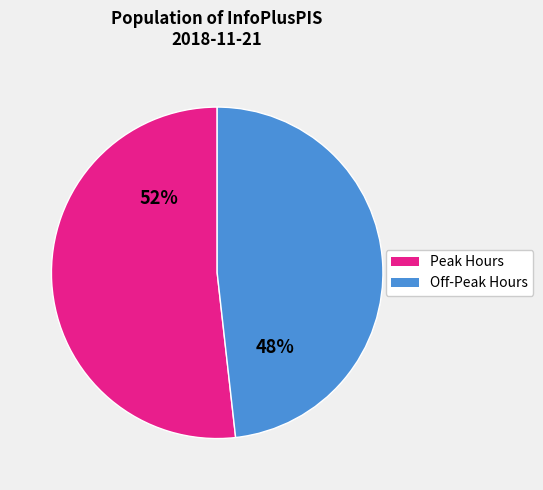

Is there any slice that represents more than half of the pie?

Yes